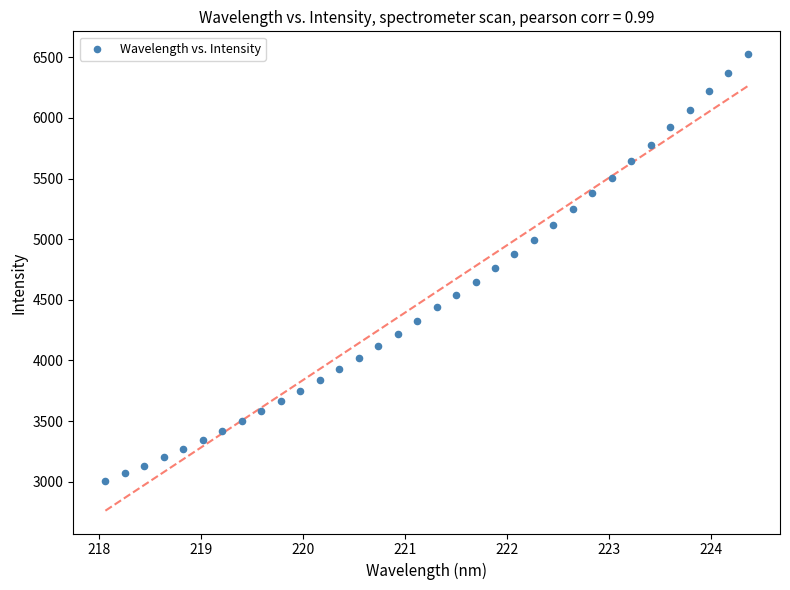

What is the range of X values (max minus min)?

6.3